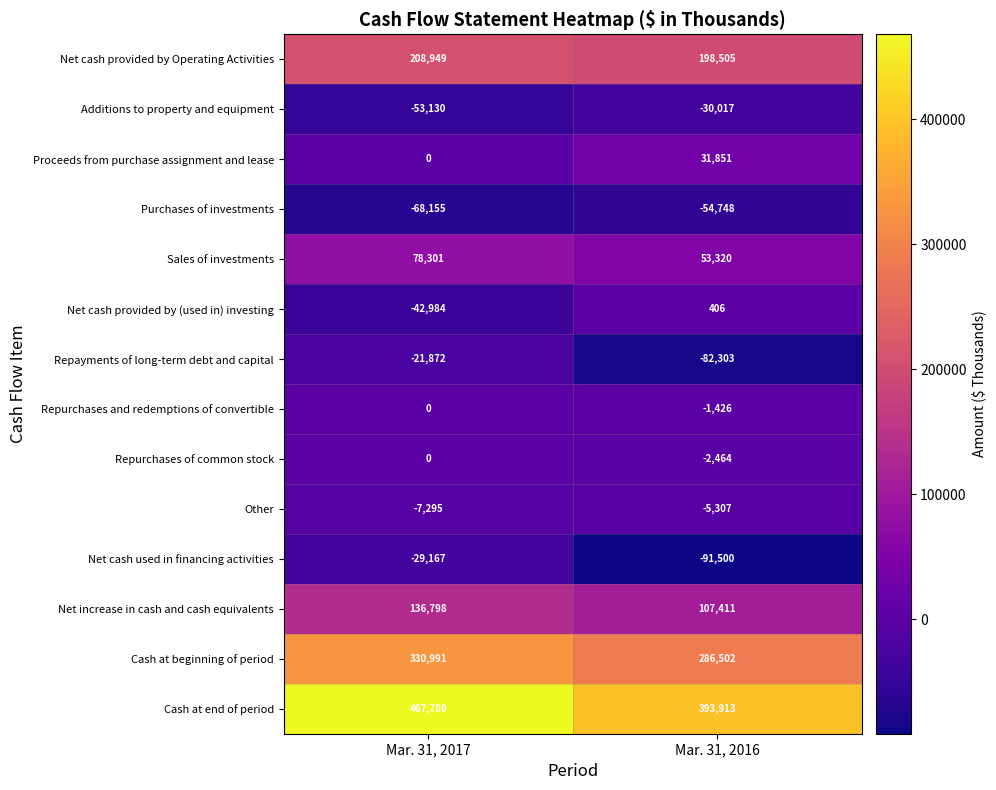

What is the difference between the highest and lowest values at Mar. 31, 2017?

535944